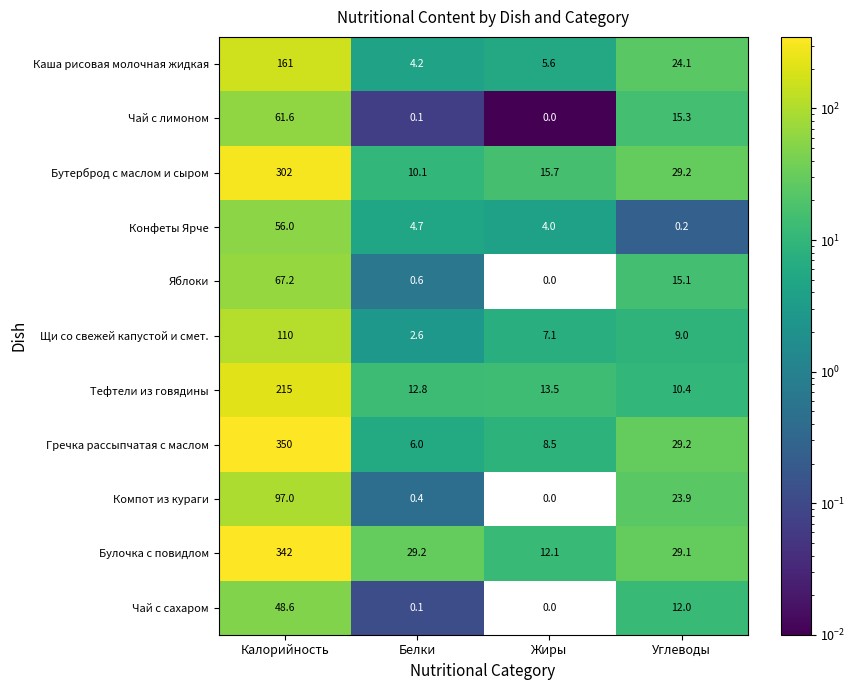

Rank the series by their maximum value, from highest to lowest.

Гречка рассыпчатая с маслом, Булочка с повидлом, Бутерброд с маслом и сыром, Тефтели из говядины, Каша рисовая молочная жидкая, Щи со свежей капустой и смет., Компот из кураги, Яблоки, Чай с лимоном, Конфеты Ярче, Чай с сахаром